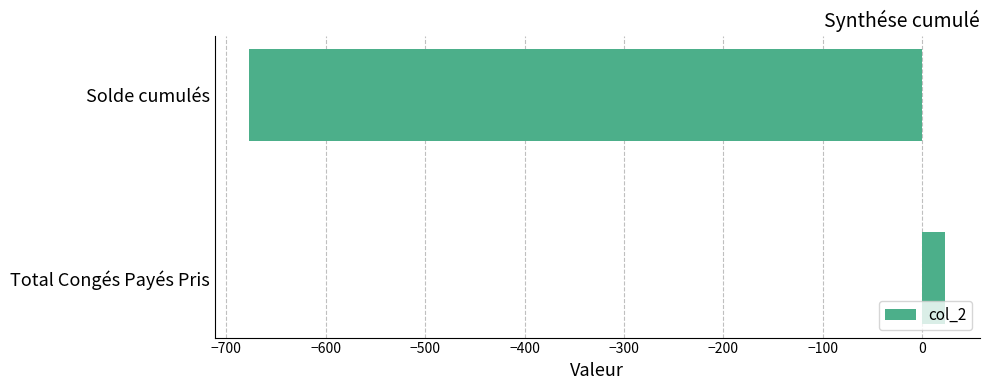

Reading top to bottom, extract all data points from this chart.

Solde cumulés=-676.8	Total Congés Payés Pris=23.0